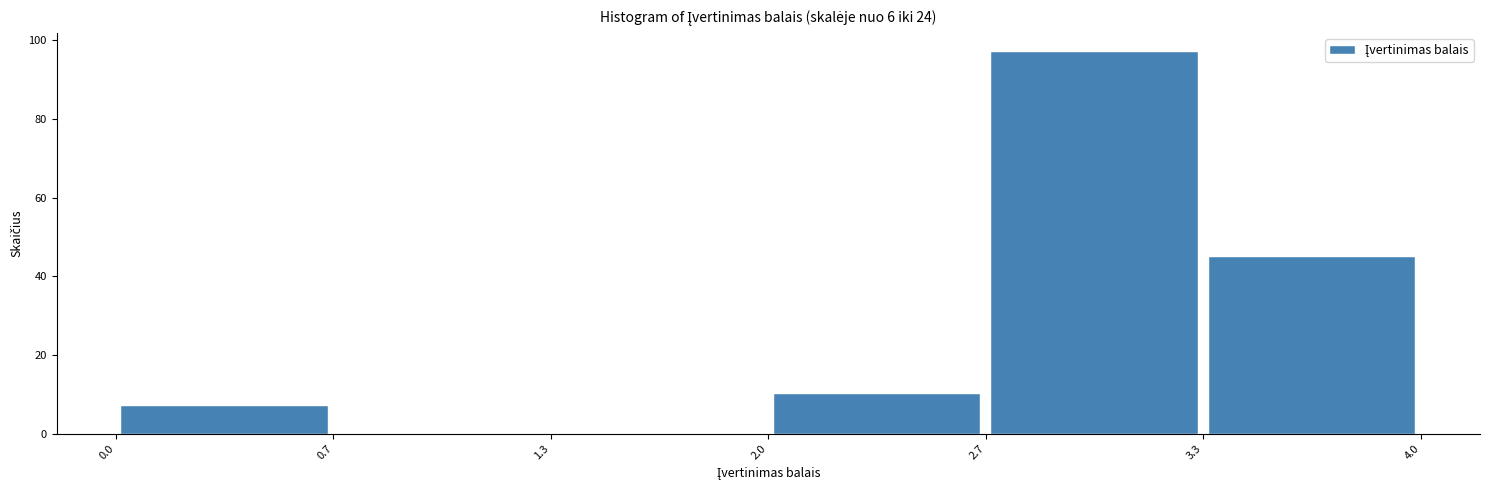

Reading left to right, transcribe this chart: for each bar, give the range it covers on the x-axis and its height. The values are not printed on the chart, so give them approximately, as read against the axis.

0.0 to 0.7: 8
0.7 to 1.3: 0
1.3 to 2.0: 0
2.0 to 2.7: 10
2.7 to 3.3: 98
3.3 to 4.0: 46